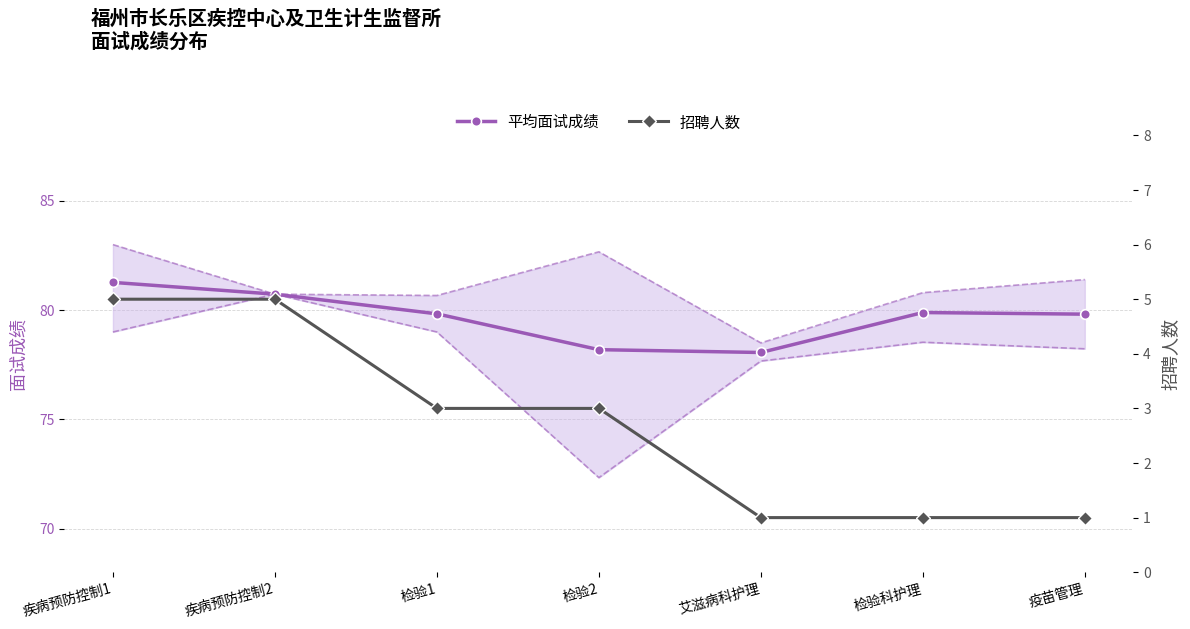

Rank the categories by 招聘人数 value from highest to lowest.

疾病预防控制1, 疾病预防控制2, 检验1, 检验2, 艾滋病科护理, 检验科护理, 疫苗管理